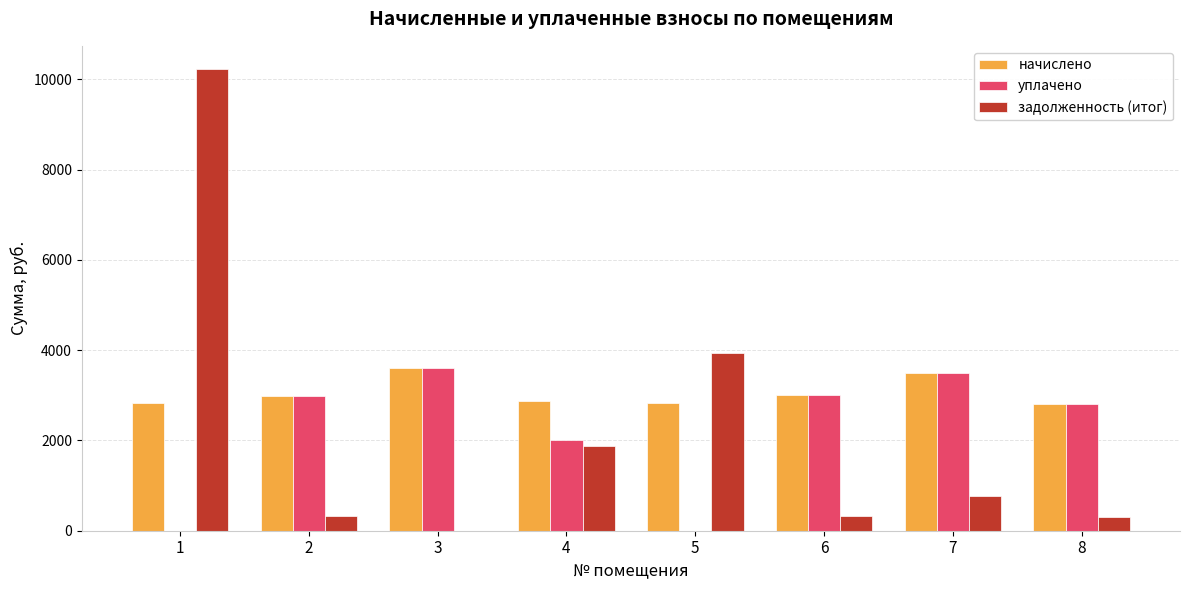

At which label does начислено reach its peak?

3